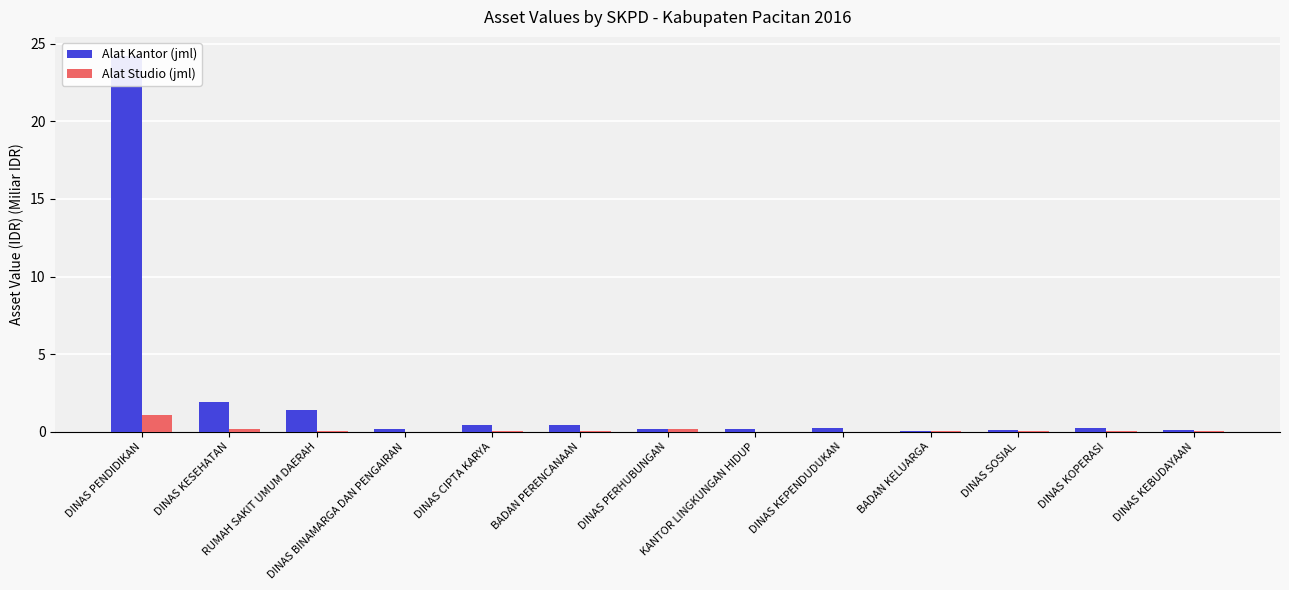

What is the greatest value displayed?

24.2